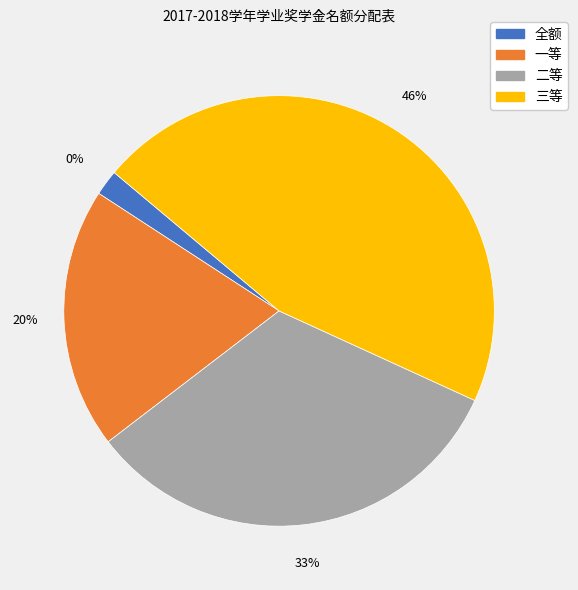

What portion of the pie excludes 一等?

80.4%